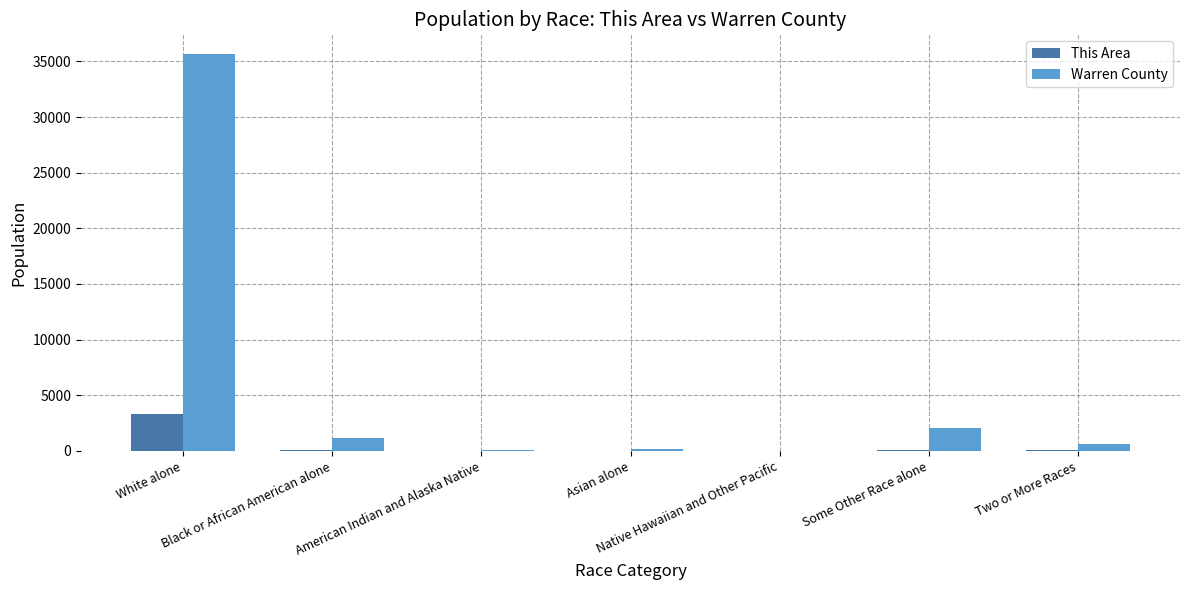

What is the total value across all series at Native Hawaiian and Other Pacific?

13